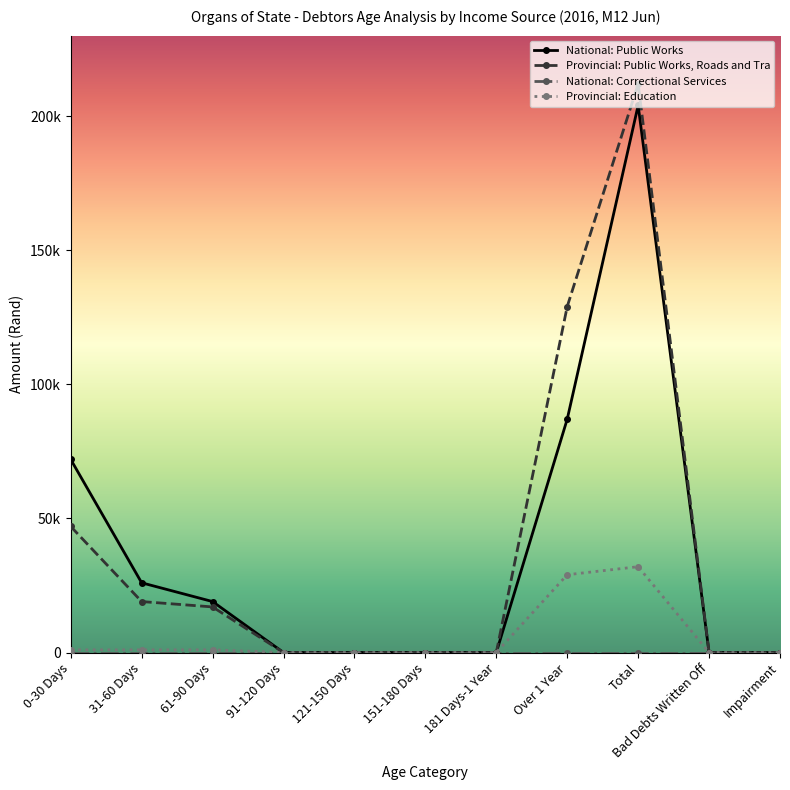

Which category has the highest value across all series?

Total